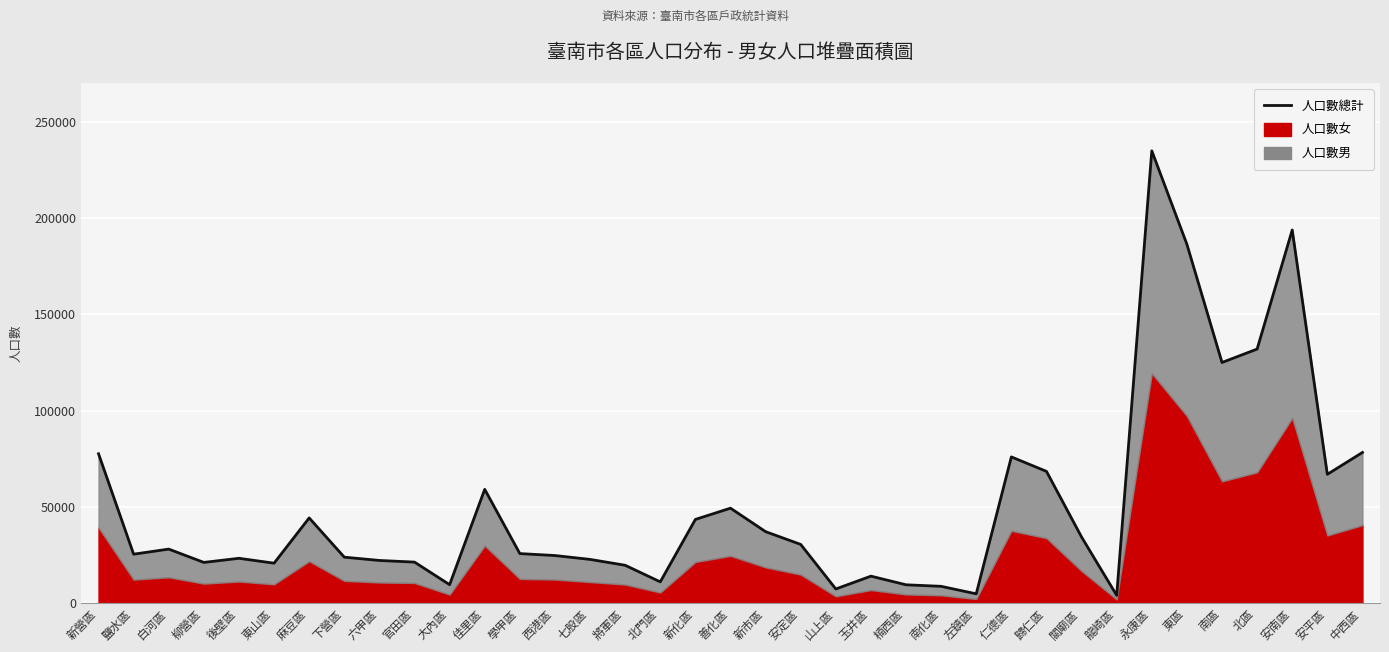

True or false: the data shows 59055 at 佳里區.

True